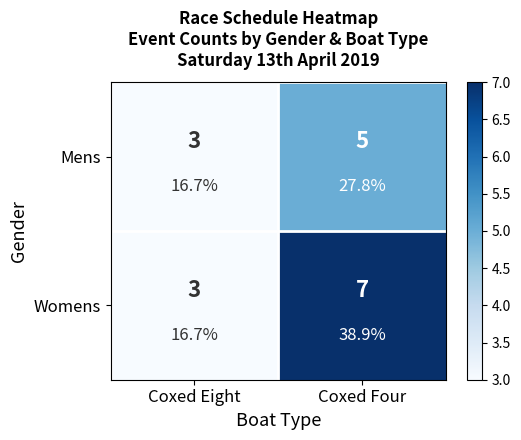

At which category is the sum across all series the highest?

Coxed Four